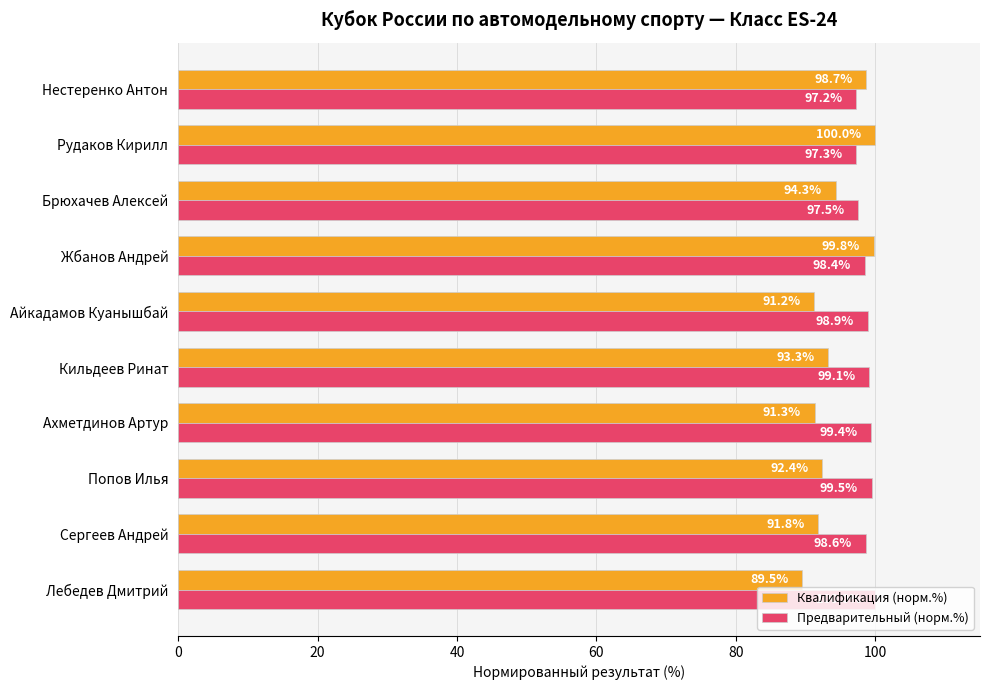

How many data points does each series have?

10